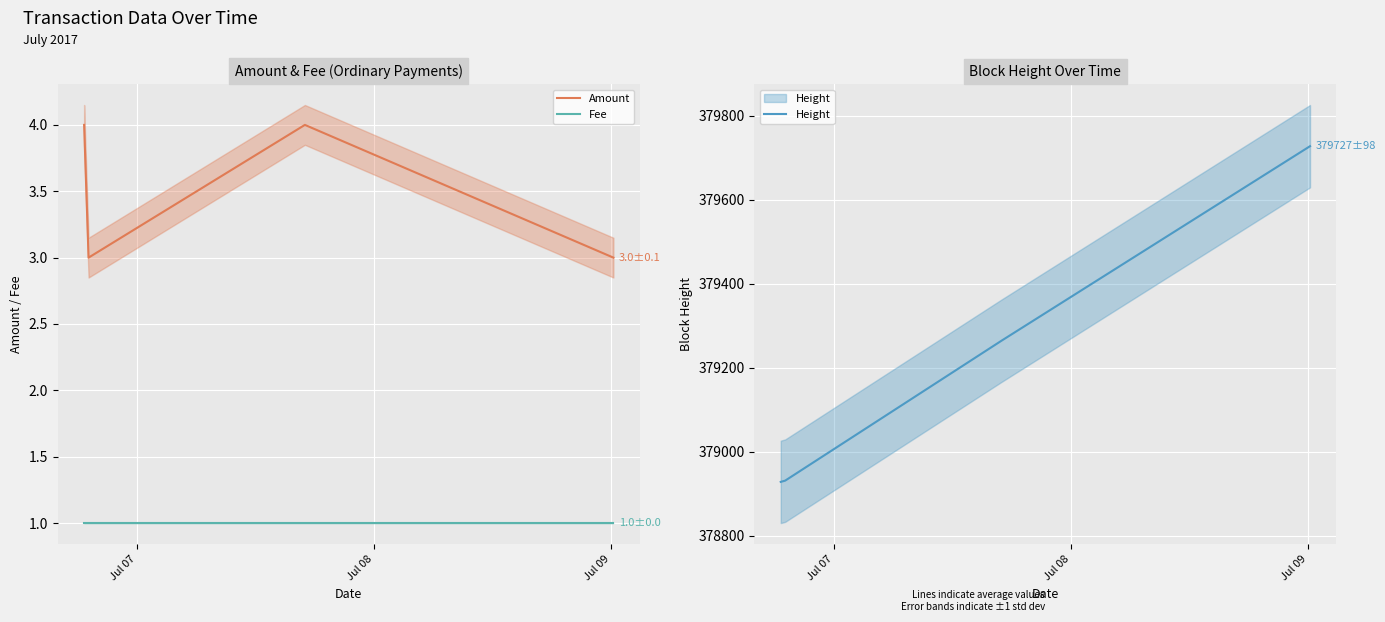

True or false: Fee and Amount intersect in this chart.

False